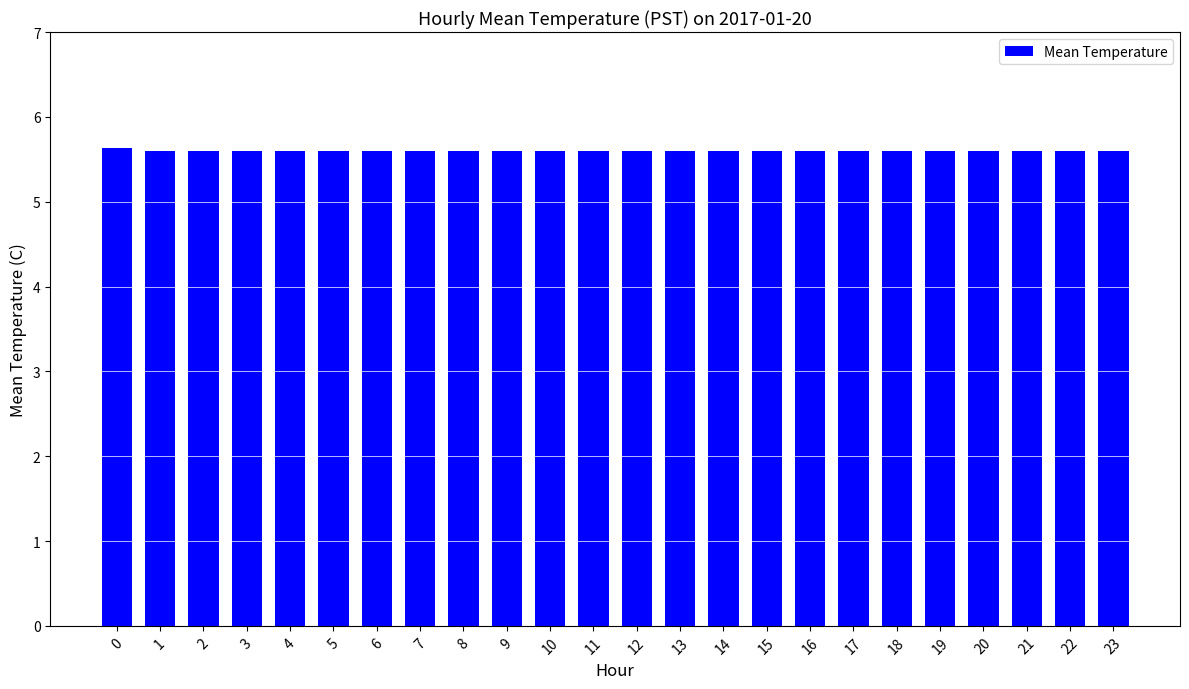

What is the ratio of the value at 13 to the value at 14?

1.0